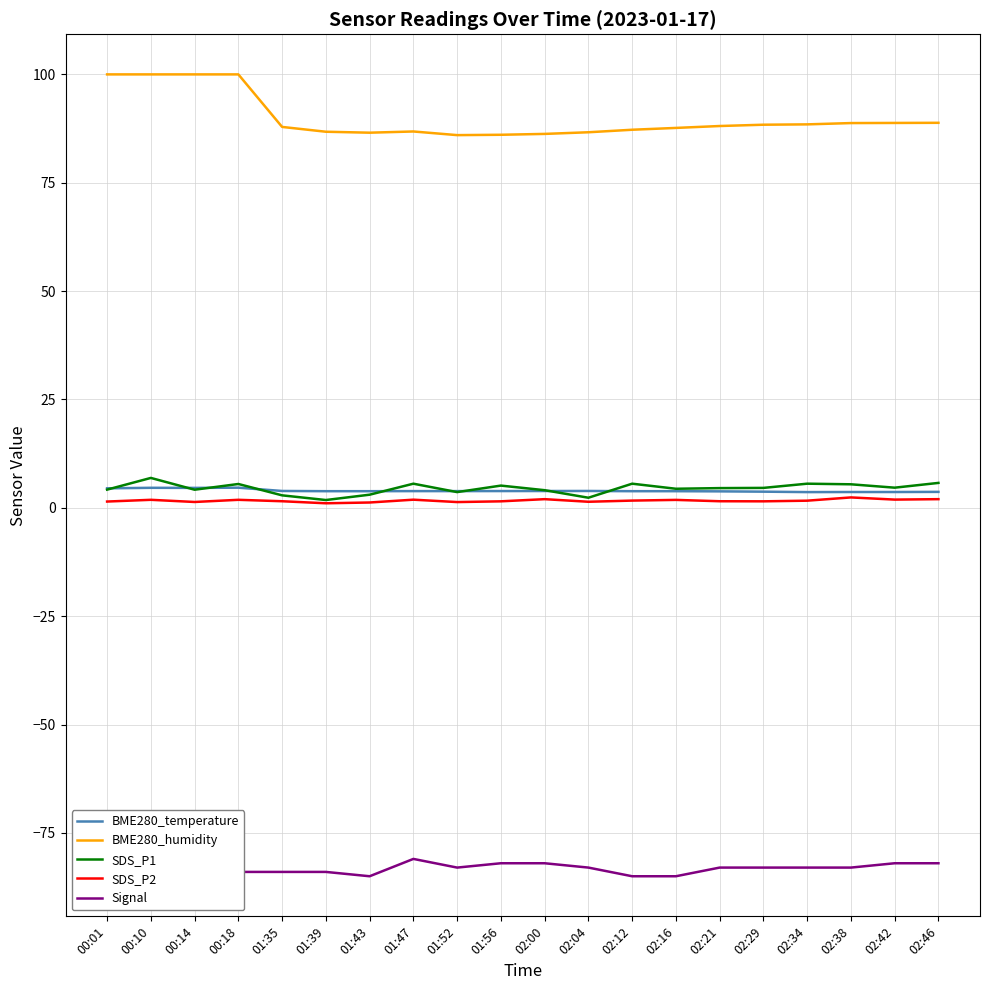

How many lines are shown in the chart?

5